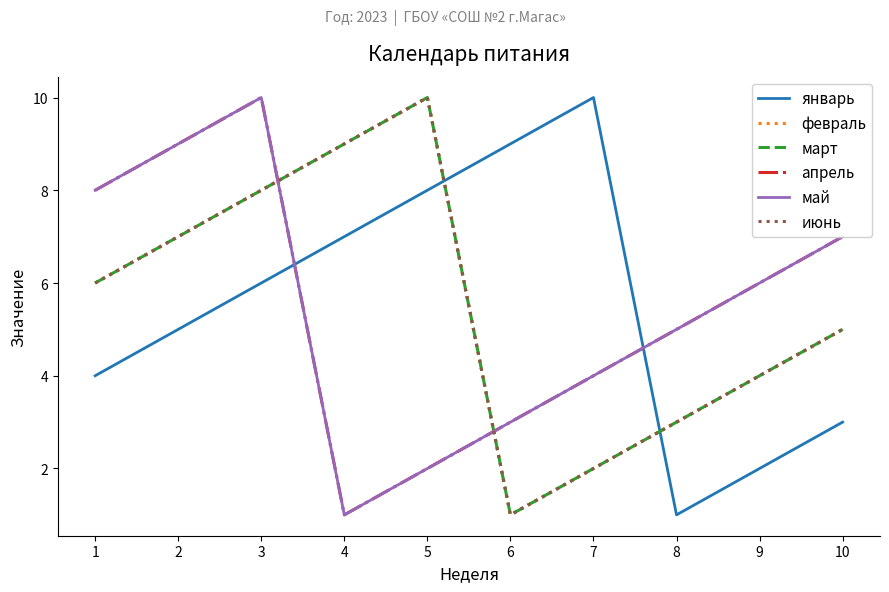

True or false: март and февраль intersect in this chart.

False